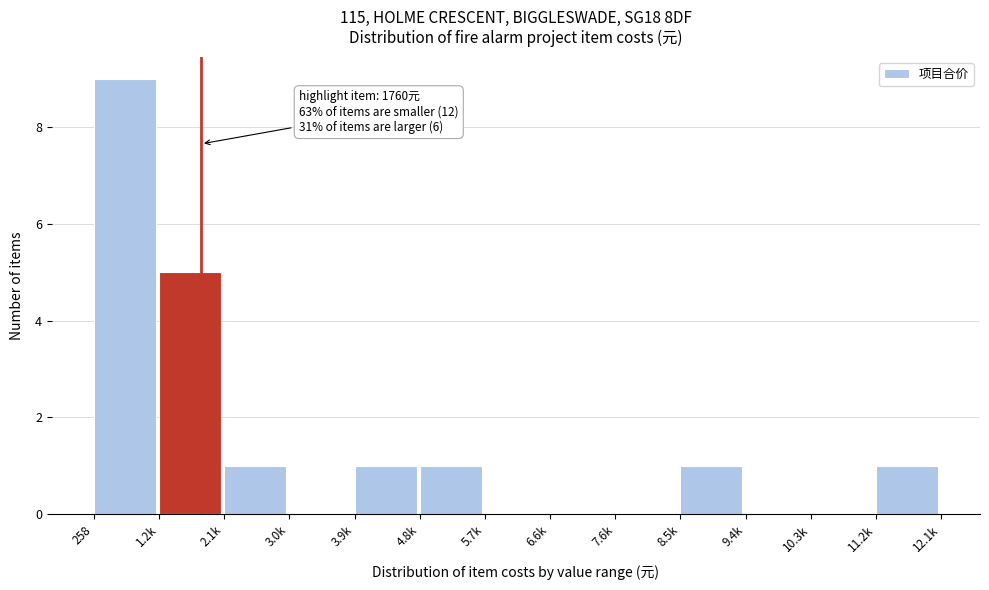

Reading left to right, transcribe all the data shown in this chart.

258=9	1.2k=5	2.1k=1	3.0k=0	3.9k=1	4.8k=1	5.7k=0	6.6k=0	7.6k=0	8.5k=1	9.4k=0	10.3k=0	11.2k=1